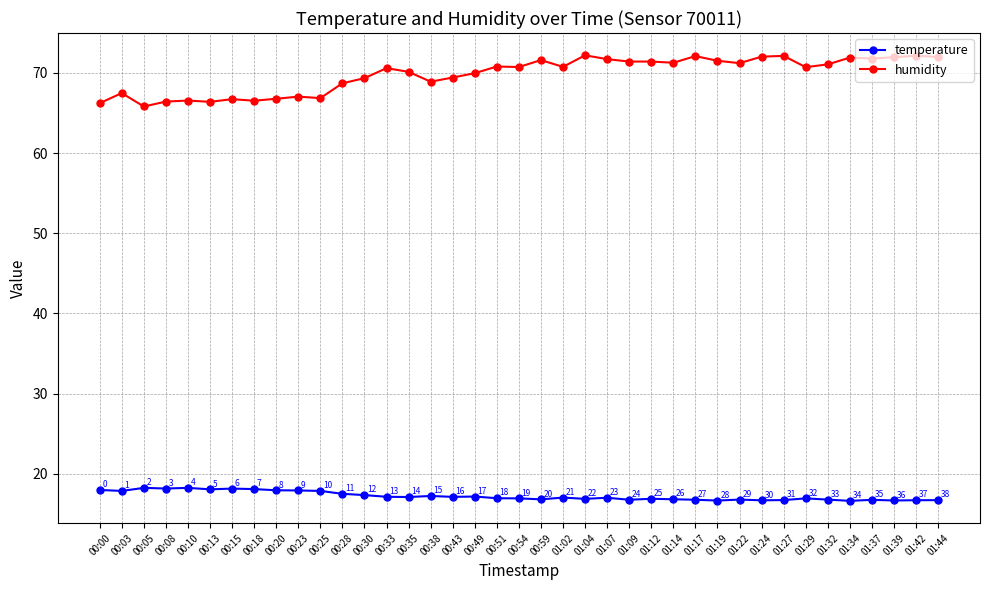

At which label does temperature first exceed 17?

00:00